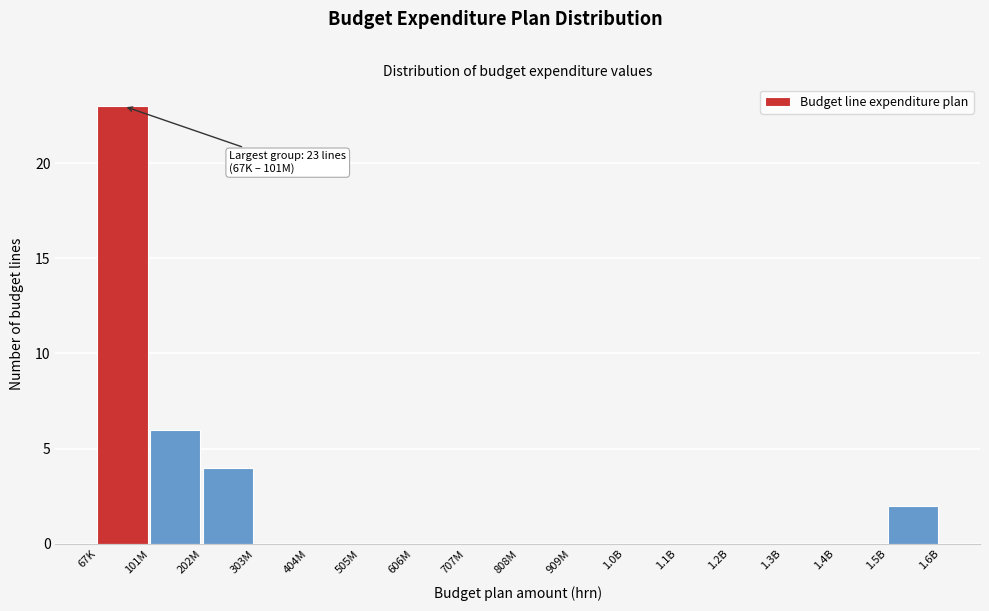

Reading left to right, list all the values displayed in this chart.

67K=23	101M=6	202M=4	303M=0	404M=0	505M=0	606M=0	707M=0	808M=0	909M=0	1.0B=0	1.1B=0	1.2B=0	1.3B=0	1.4B=0	1.5B=2